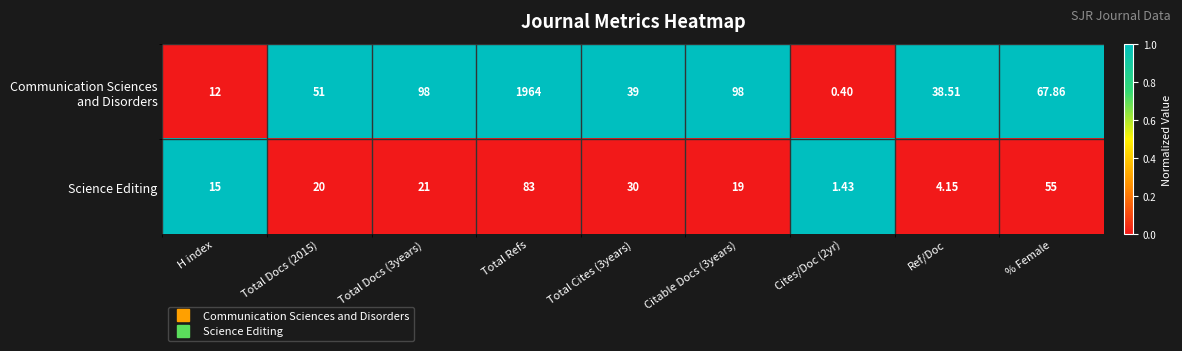

Which category has the highest value across all series?

Total Refs